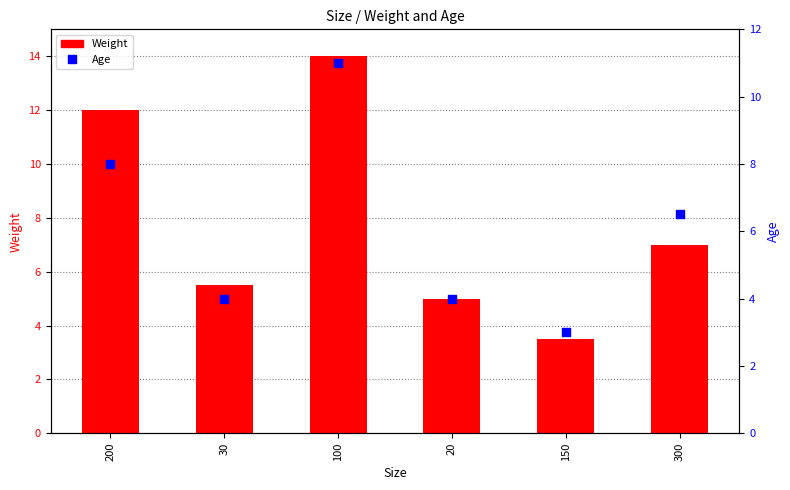

At how many categories does at least one series exceed 9?

2